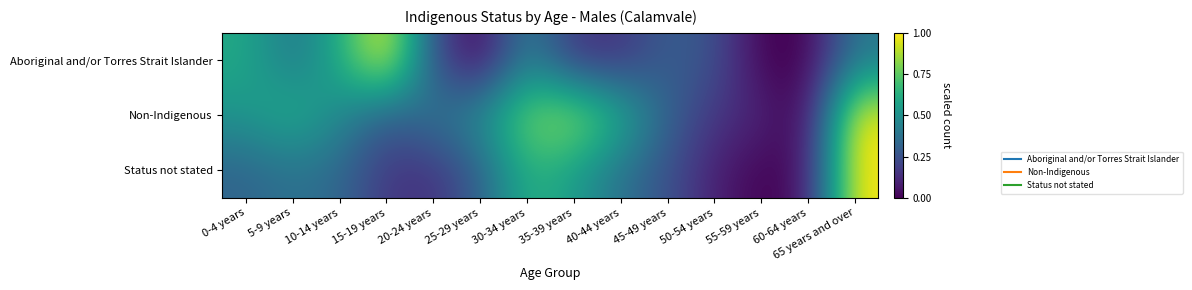

List the series in order of their peak value, highest first.

Aboriginal and/or Torres Strait Islander, Non-Indigenous, Status not stated